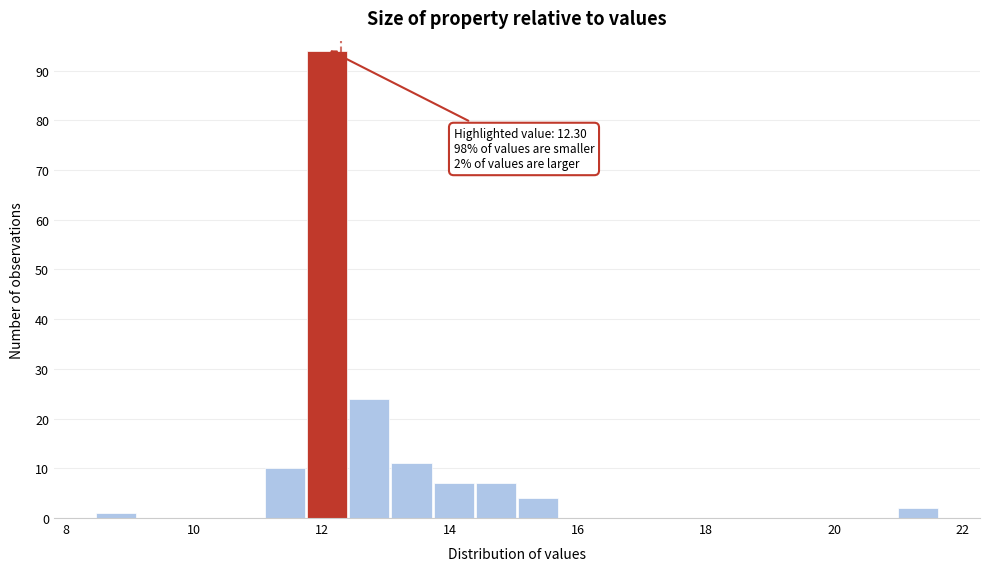

Read against the x-axis, roughly where is the centre of the tallest bar?

12.0